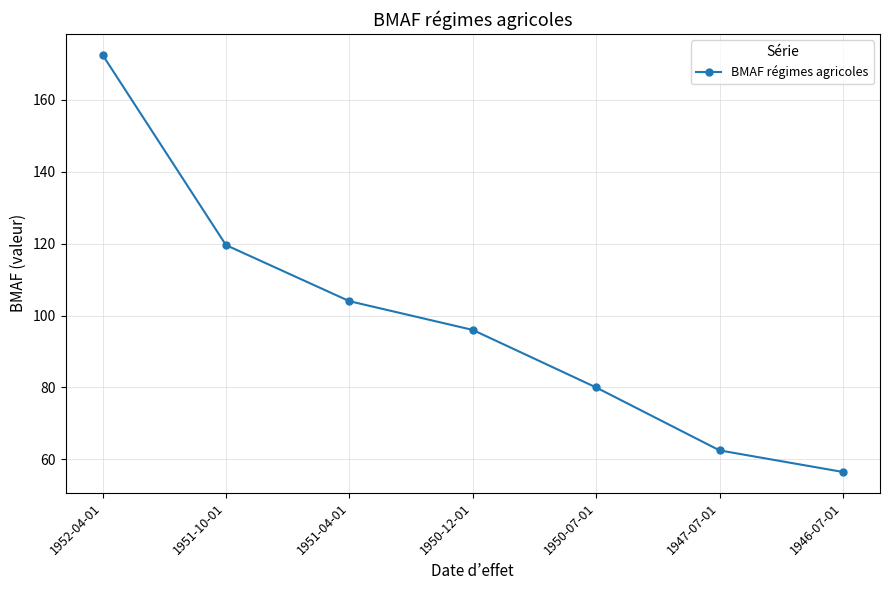

List the labels in order of value, smallest first.

1946-07-01, 1947-07-01, 1950-07-01, 1950-12-01, 1951-04-01, 1951-10-01, 1952-04-01